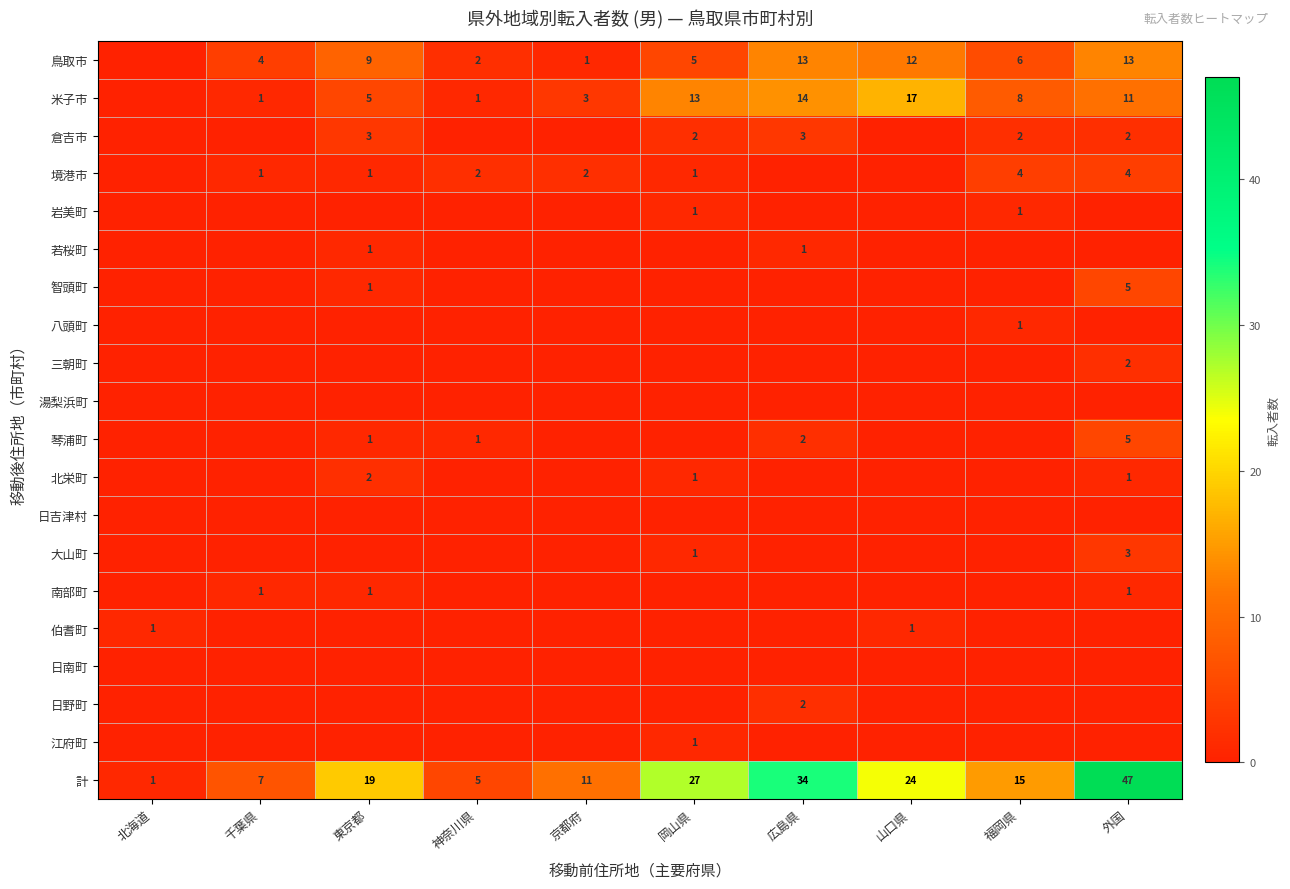

The 計 series shows 11 at 京都府. True or false?

True